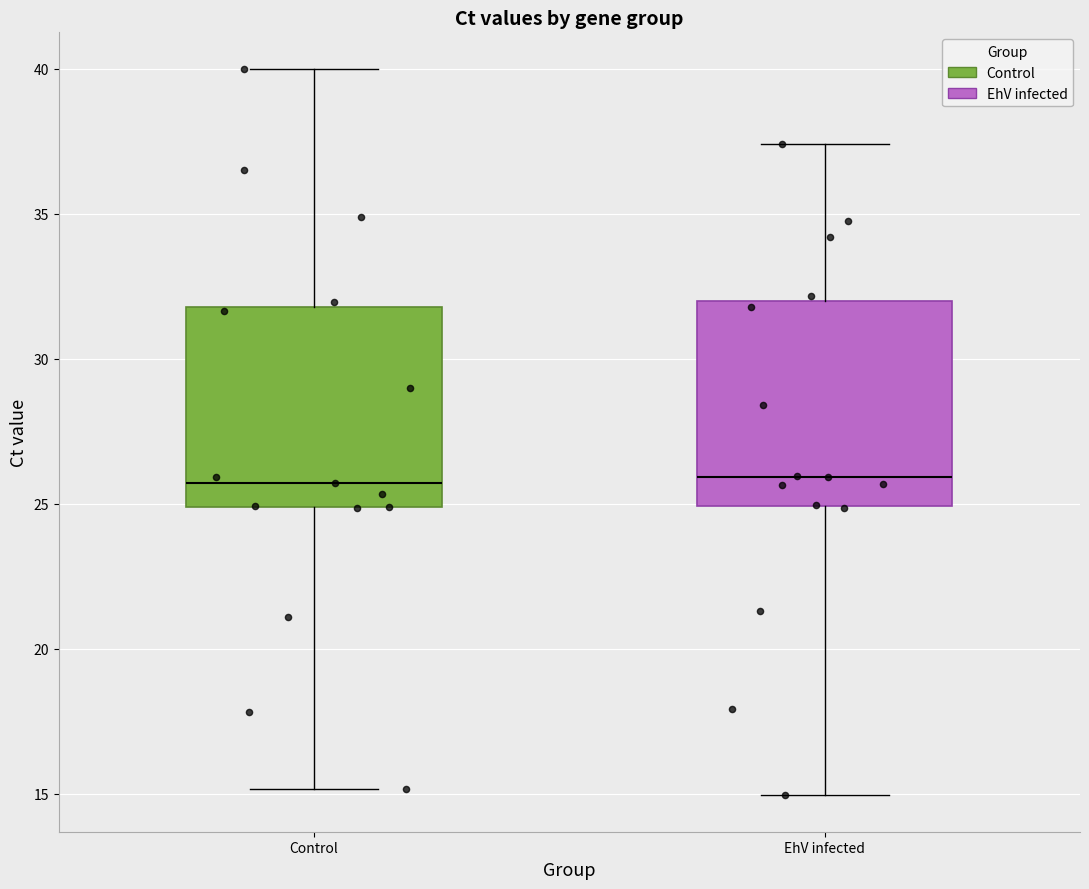

Reading left to right, transcribe this box plot: for each box, give where its median line is, the range the box spans, and where its two whiskers end, as read against the y-axis. The values are not printed on the chart, so give them approximately, as read against the axis.

Control: median 25.5, box 25.0 to 32.0, whiskers 15.0 to 40.0
EhV infected: median 26.0, box 25.0 to 32.0, whiskers 15.0 to 37.5